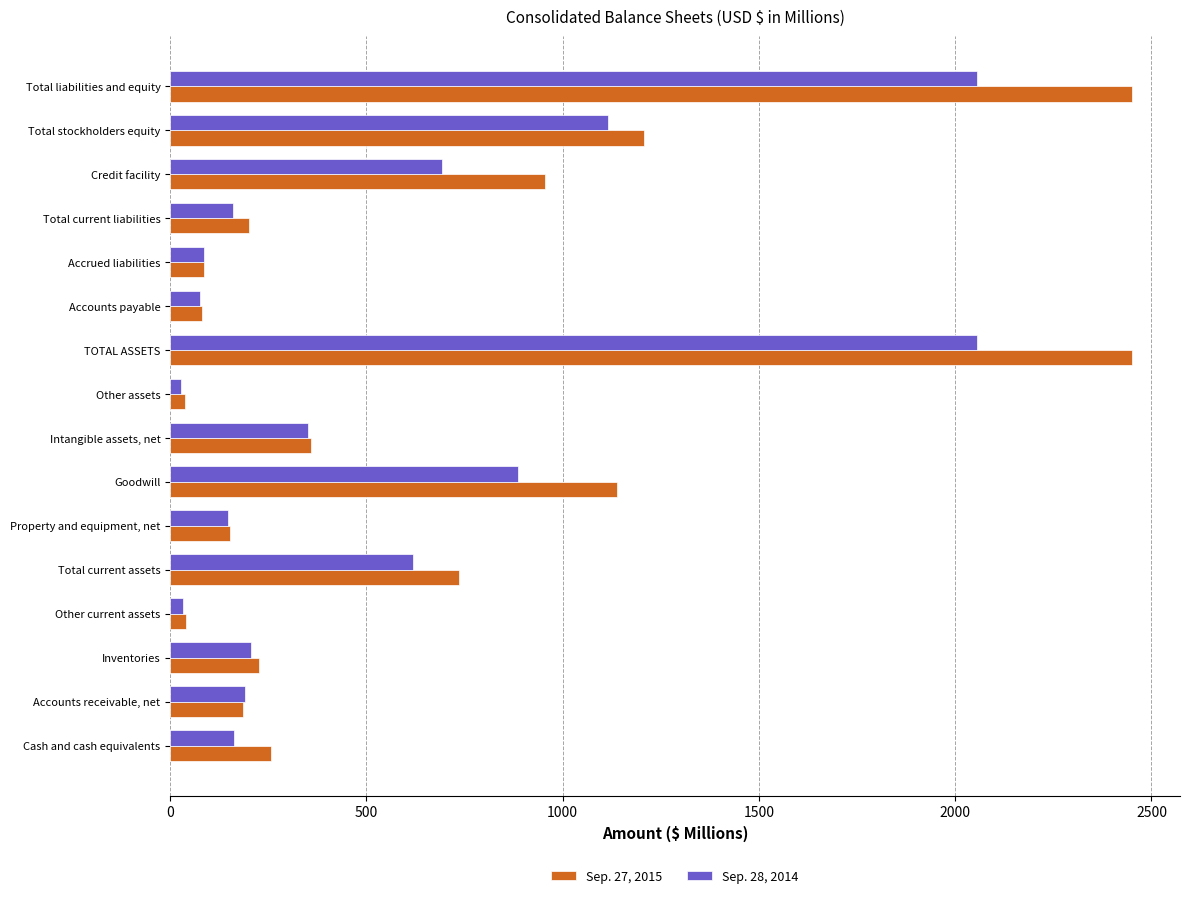

Which series has the largest total across all categories?

Sep. 27, 2015